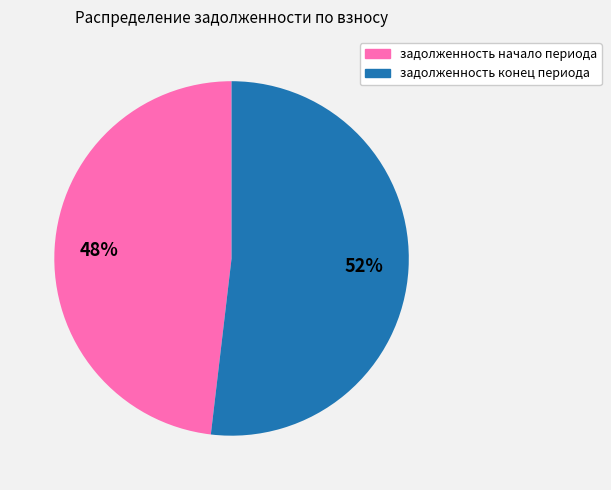

Is it true that задолженность начало периода is 60% of the pie?

False